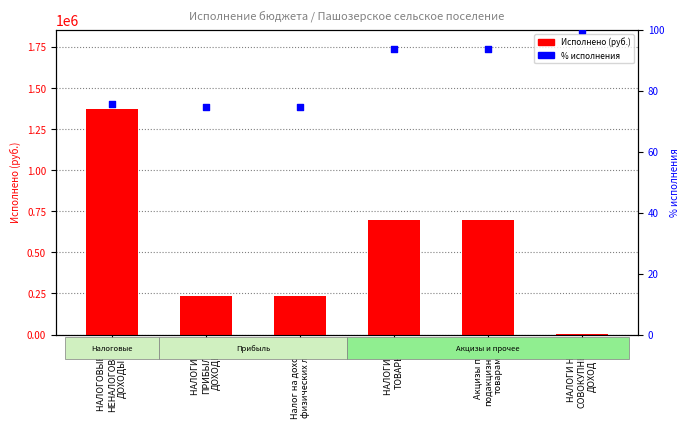

Which series reaches the minimum Y coordinate?

% исполнения